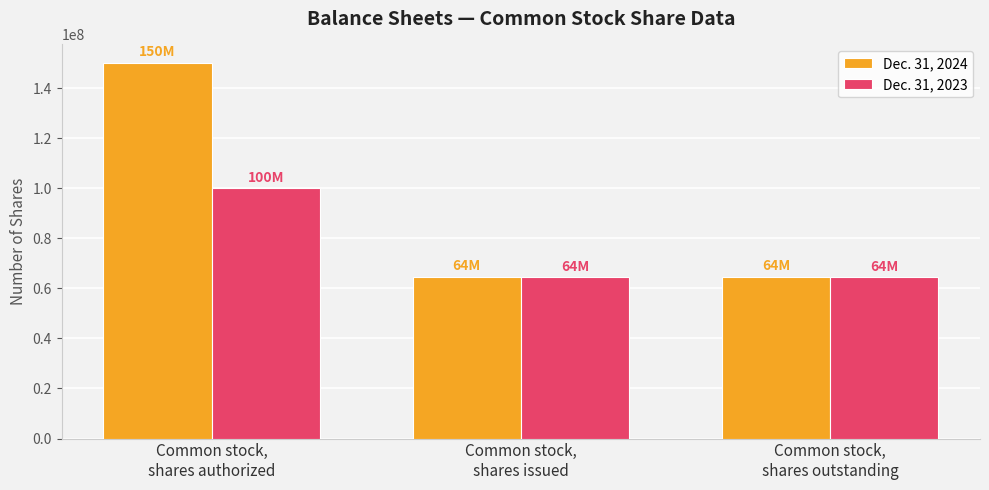

What are all the series names shown in the legend?

Dec. 31, 2024, Dec. 31, 2023